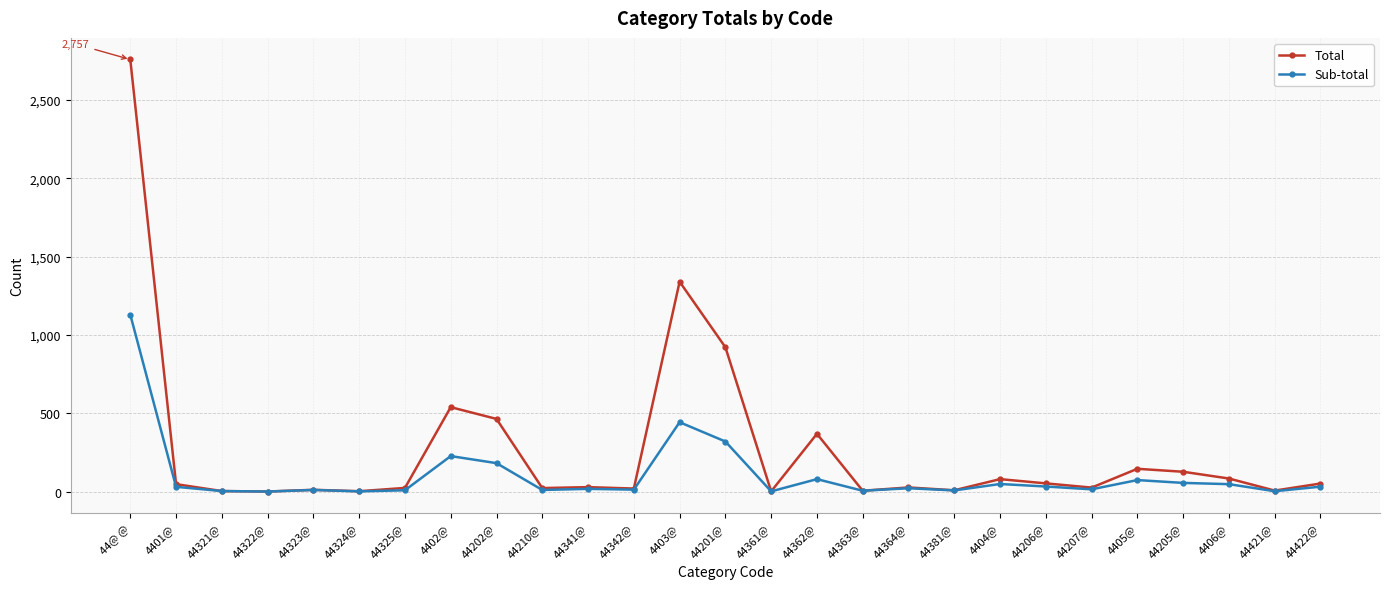

Which series has the largest range (max minus min)?

Total